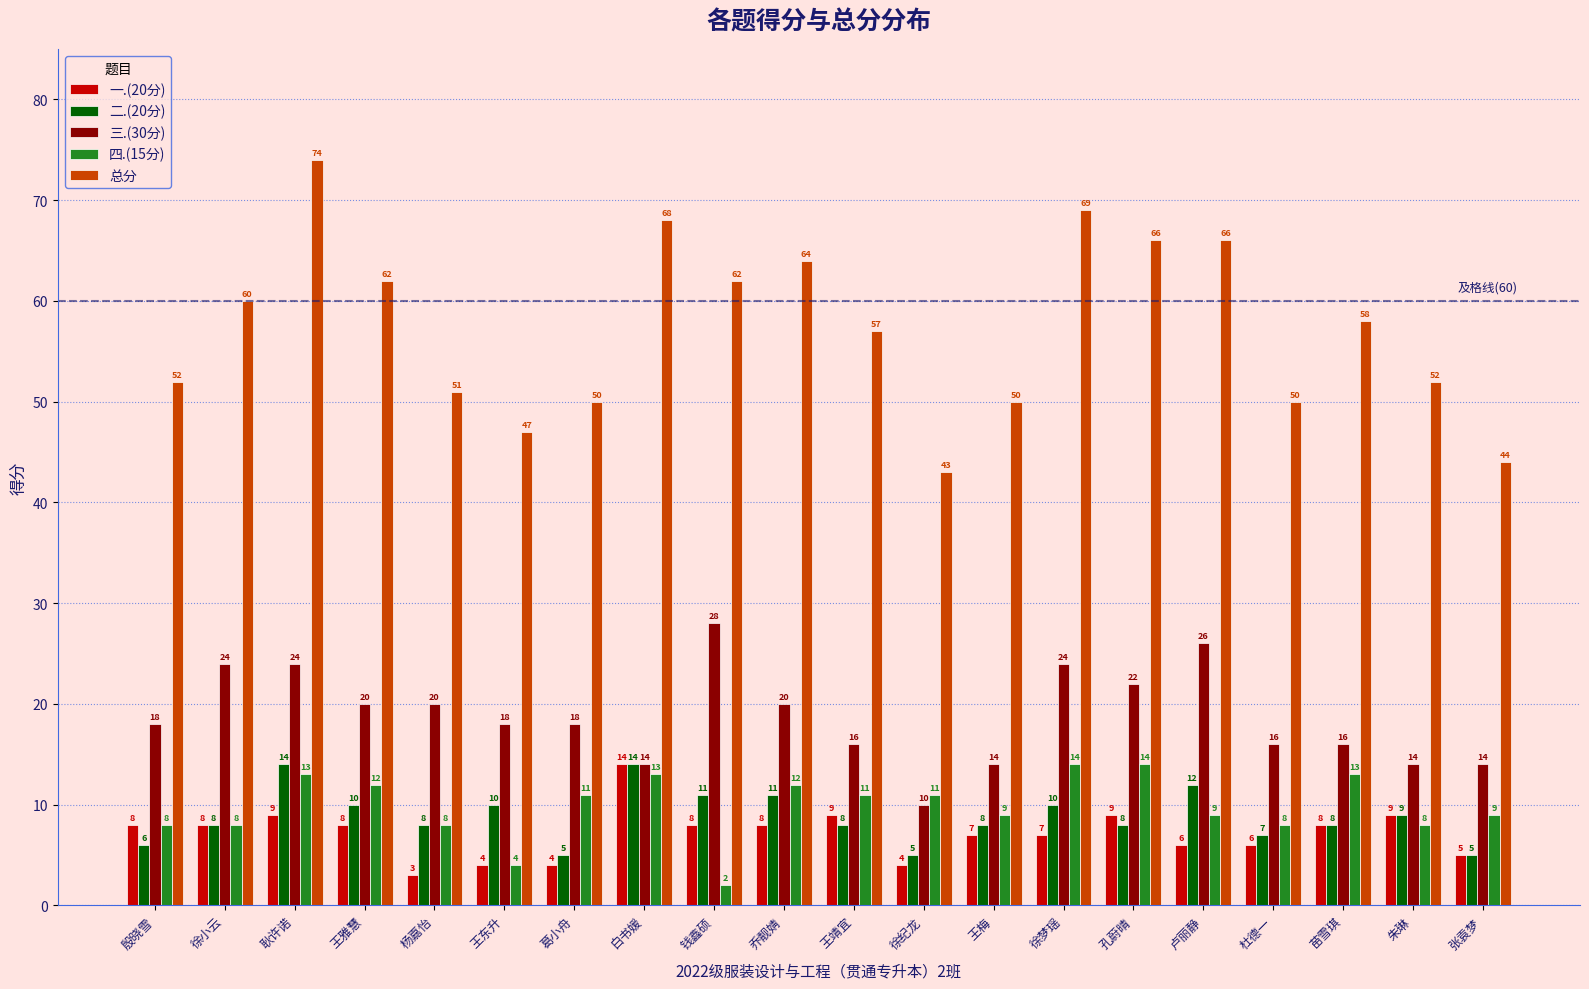

What is the difference between the second highest and minimum values in the 二.(20分) series?

9